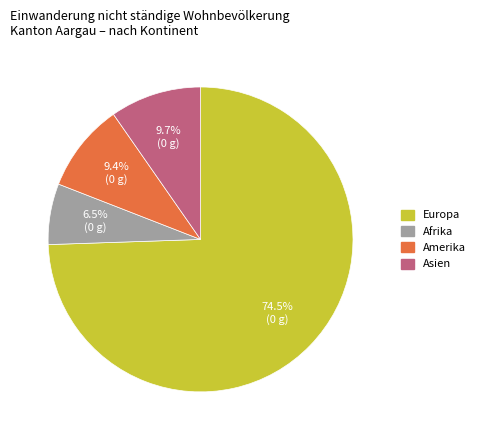

To the nearest percent, what is the difference between the largest and smallest slice percentages?

68%